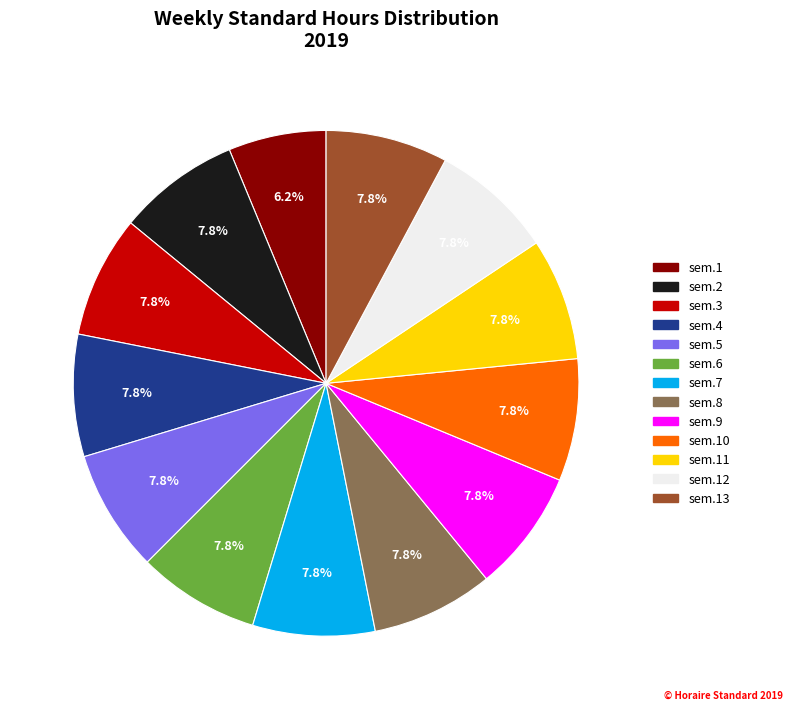

Is there any slice that represents more than half of the pie?

No